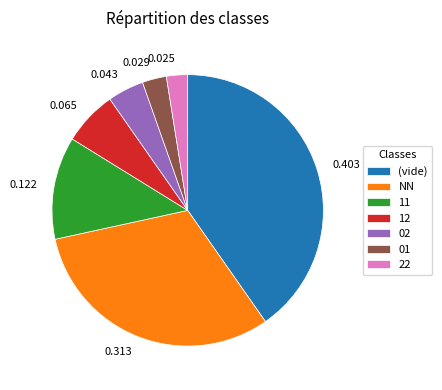

Do 0.065 and 0.122 together represent more than half of the pie?

No